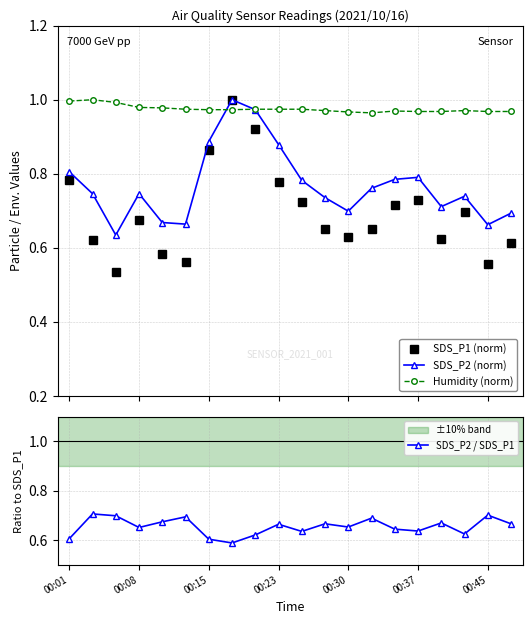

The SDS_P2 / SDS_P1 series shows 0.4 at 00:23. True or false?

False